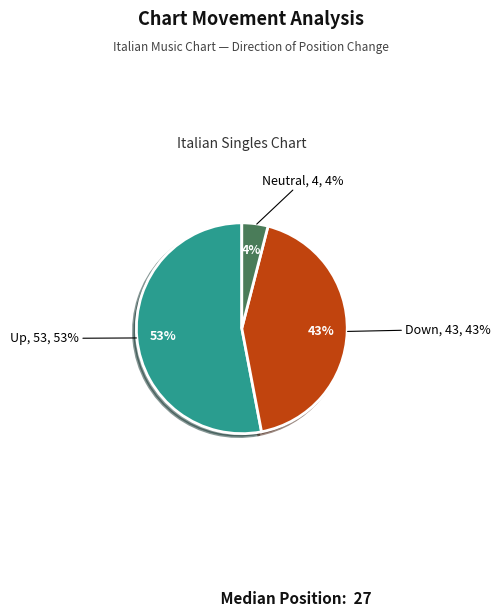

The up slice represents 41% of the pie. True or false?

False